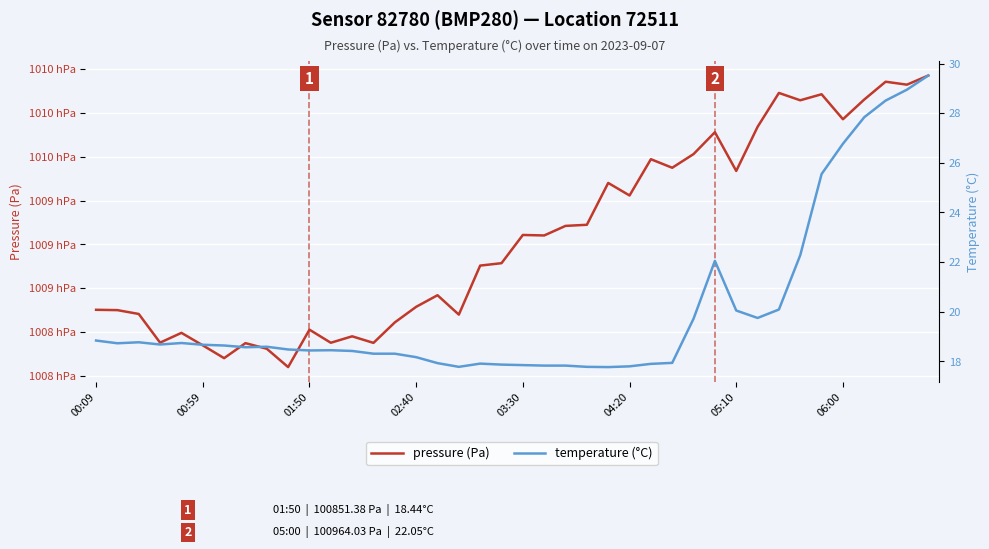

What is the sum of all temperature (°C) values?

802.1